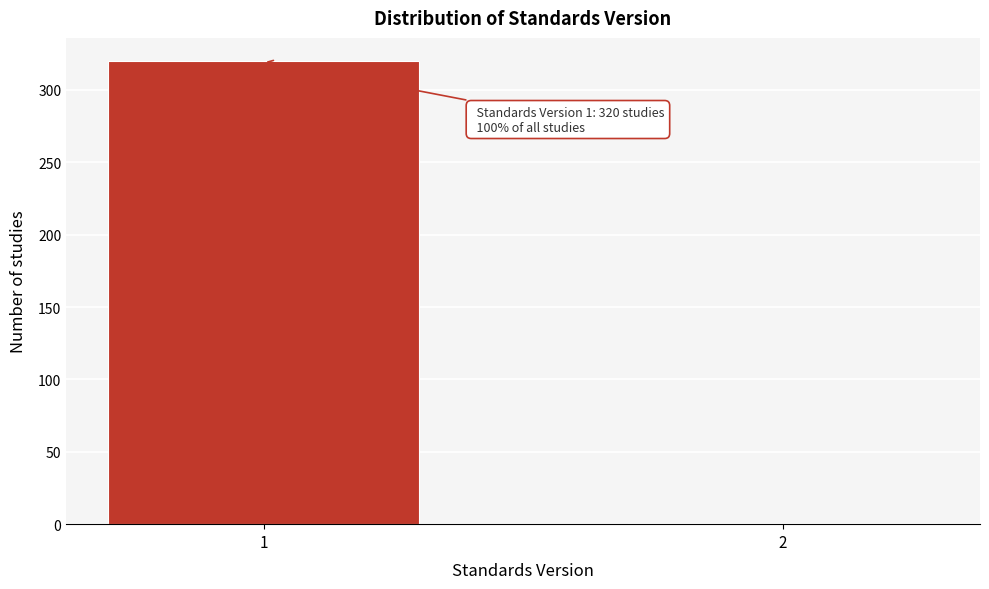

Reading left to right, what are all the values shown in this chart?

1=320	2=1